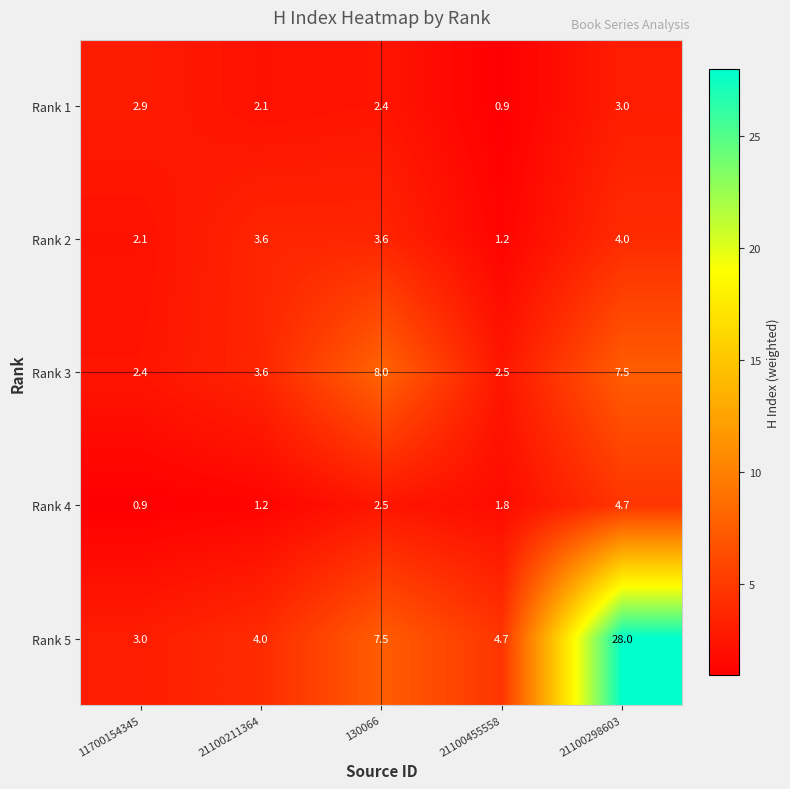

List the series in order of their peak value, highest first.

Rank 5, Rank 3, Rank 4, Rank 2, Rank 1